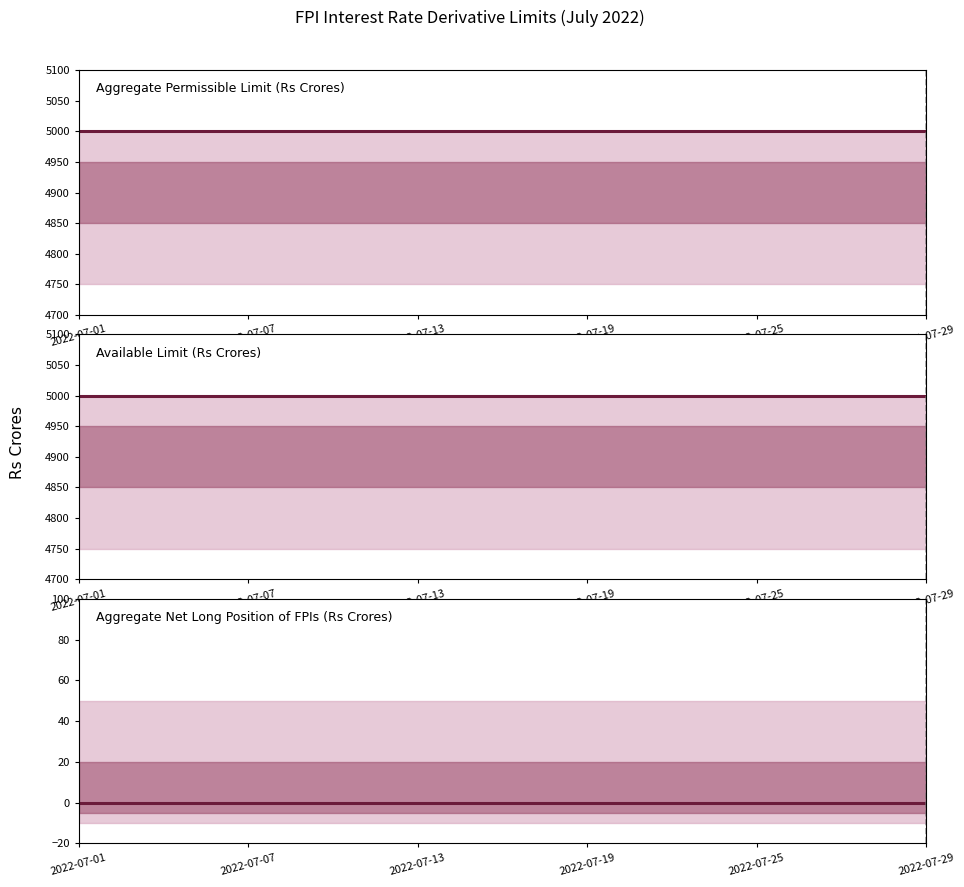

True or false: Available Limit (Rs Crores) has a value of 5000 at 2022-07-29.

True